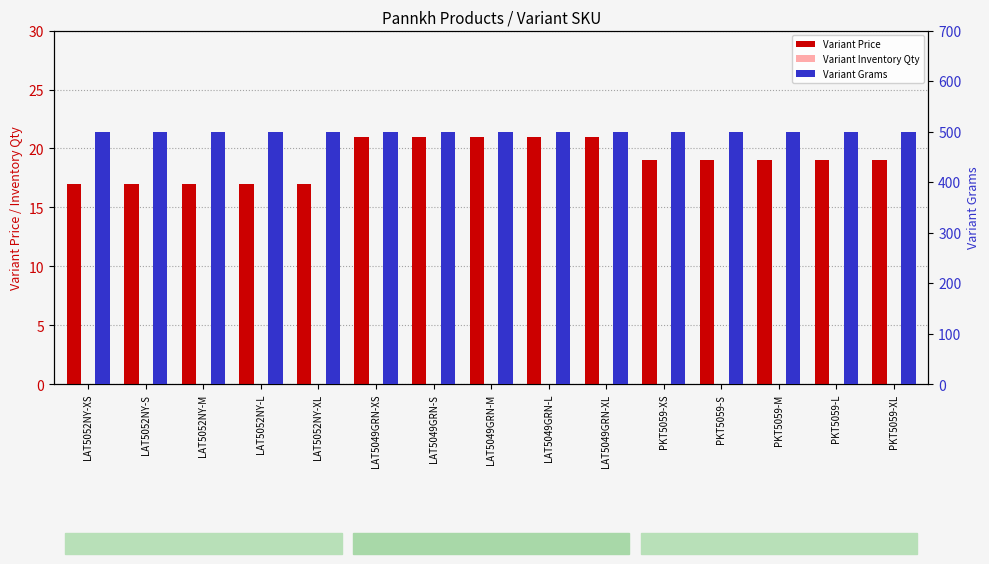

Count the number of data series in this chart.

3